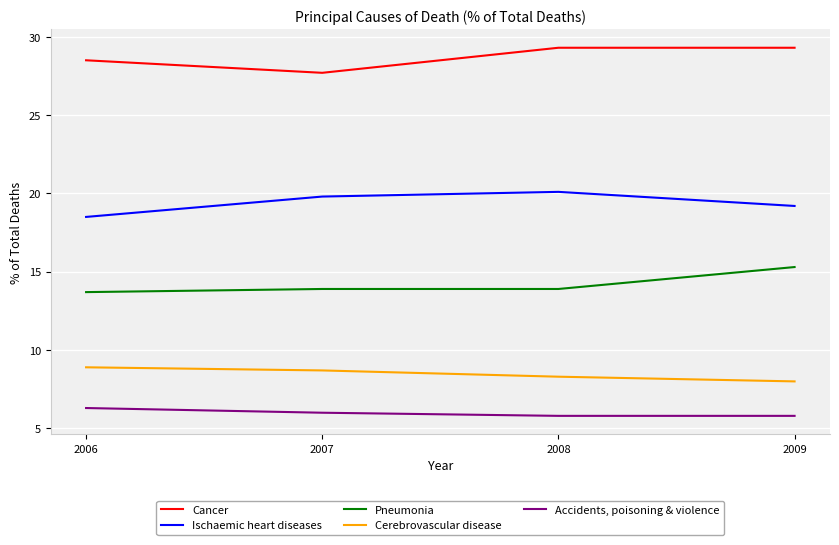

What is the average value of the Cerebrovascular disease series?

8.5